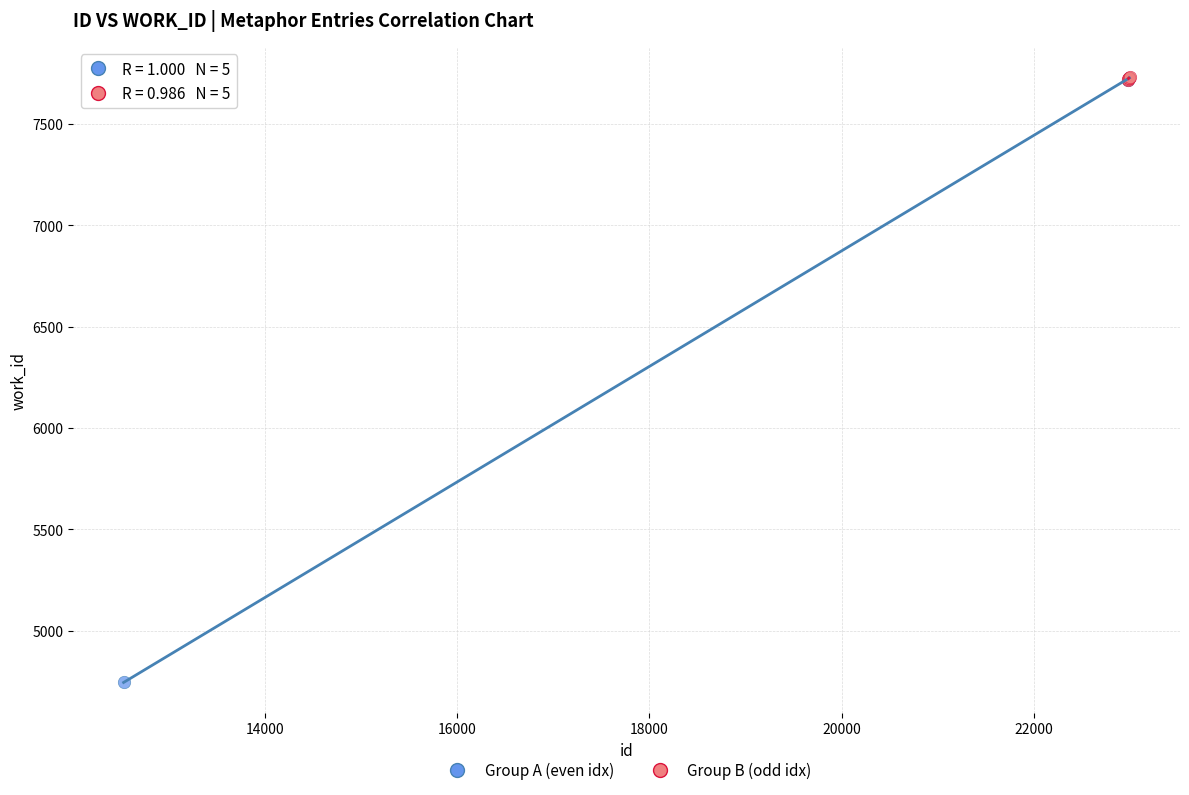

Which series contains the lowest Y value?

Group A (even idx)